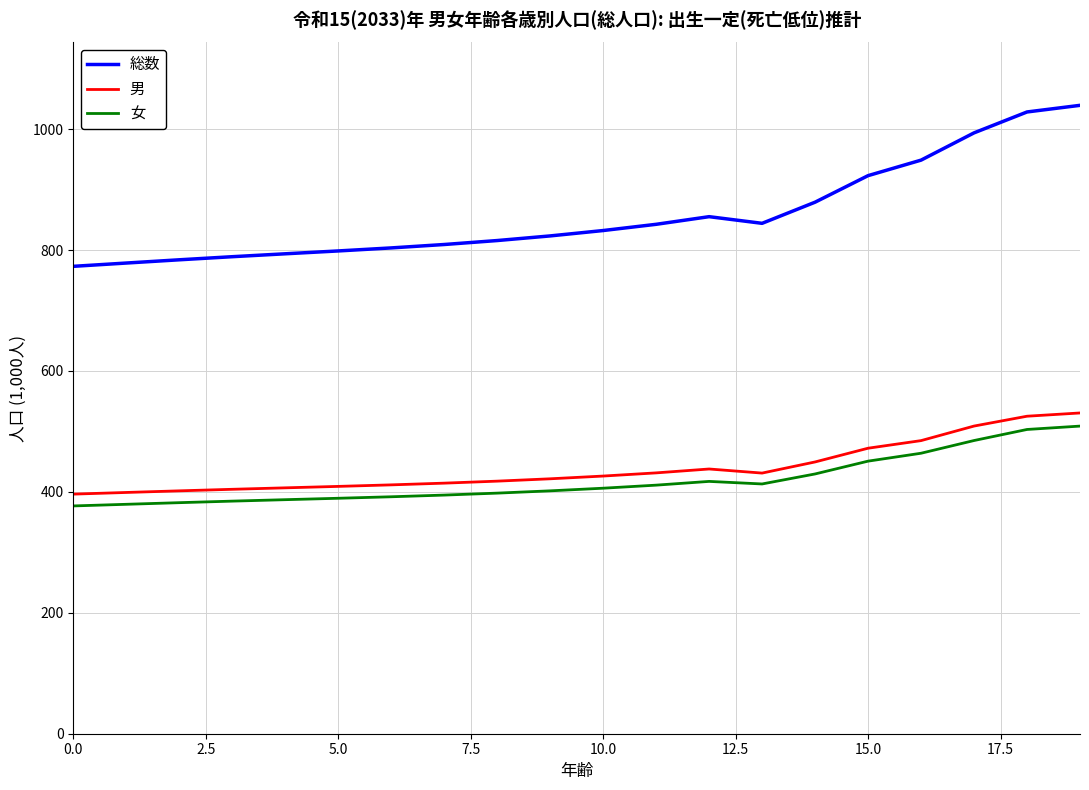

What is the difference between the maximum and second lowest values in the 総数 series?

260.8